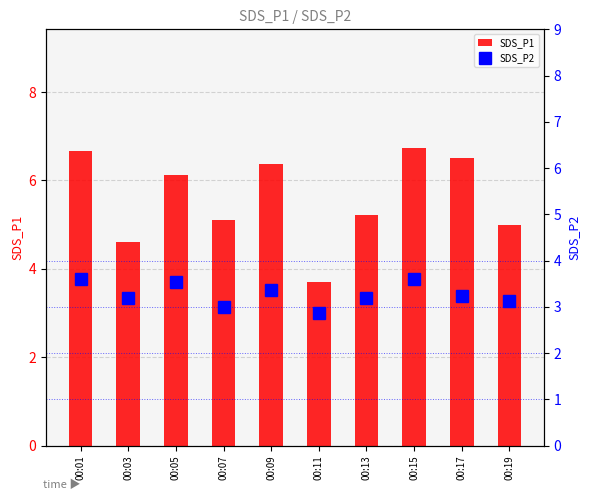

How many series are shown in this chart?

2